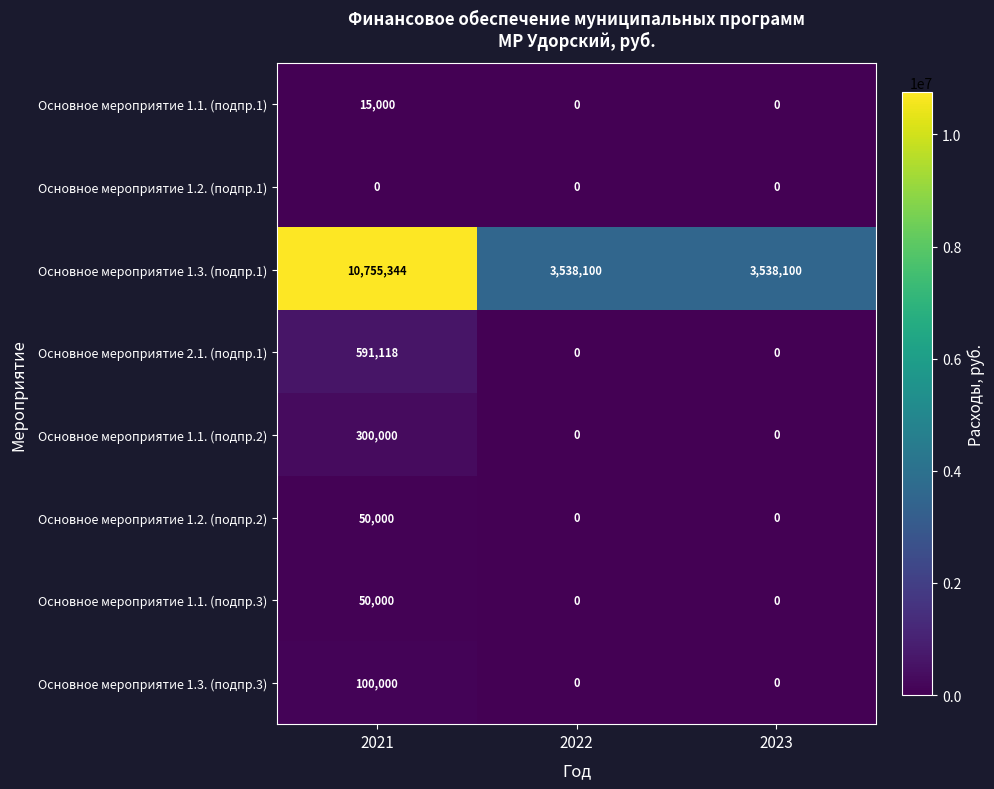

Which series has the widest spread of values?

Основное мероприятие 1.3. (подпр.1)